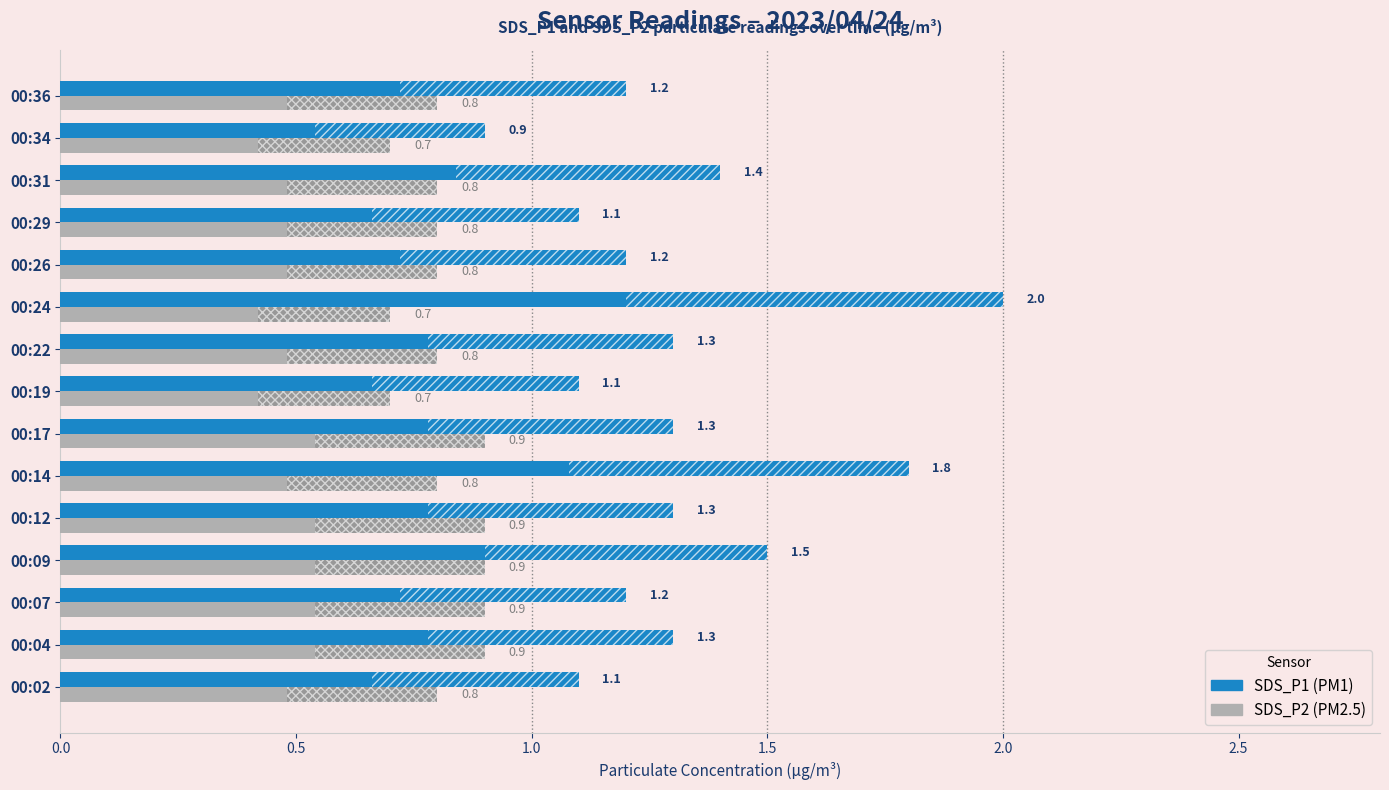

What is the greatest value displayed?

2.0